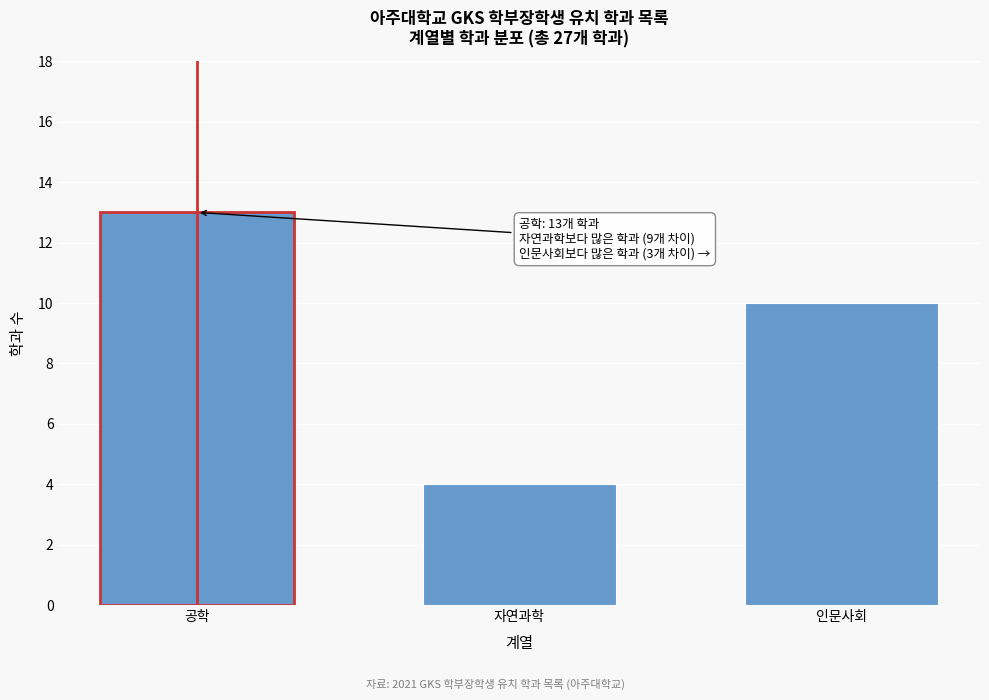

Reading right to left, list all the values displayed in this chart.

10	4	13